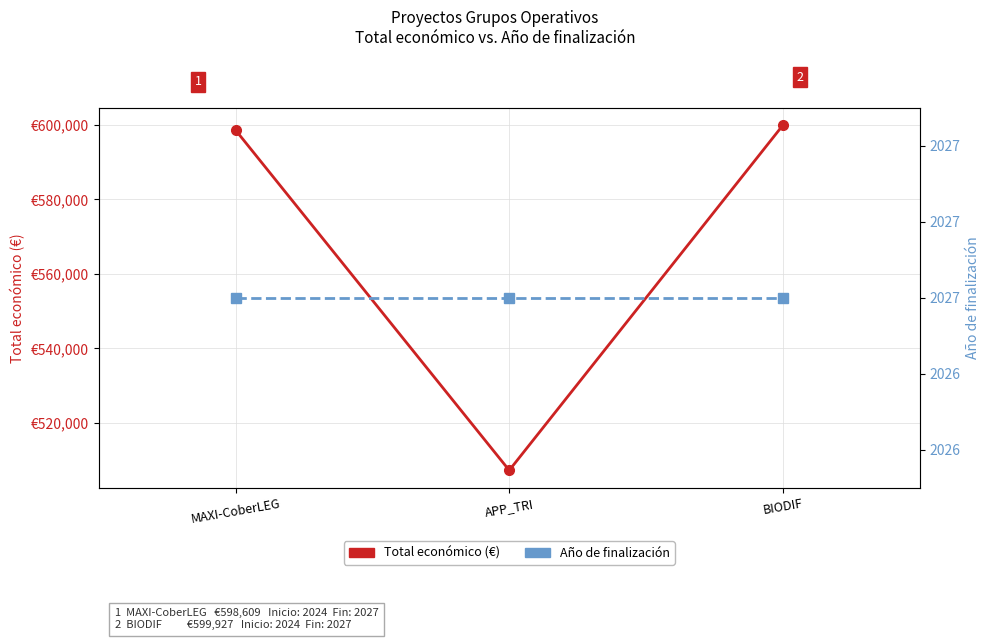

Which has a higher value, APP_TRI or MAXI-CoberLEG?

MAXI-CoberLEG